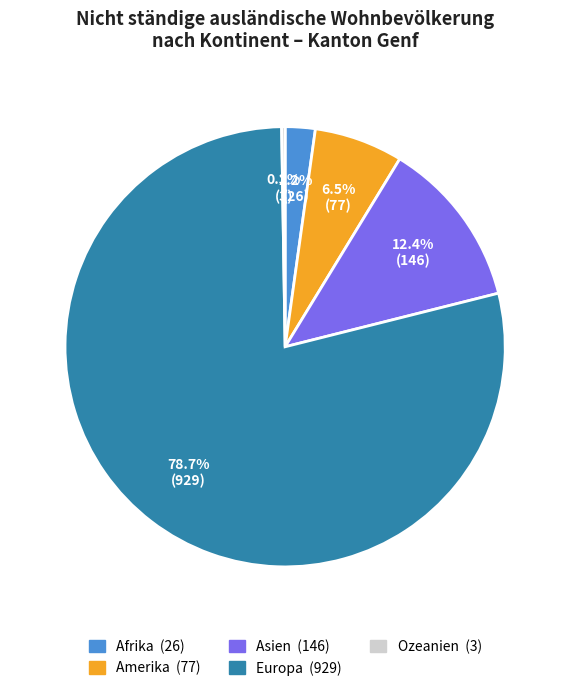

Which slice is the largest?

Europa